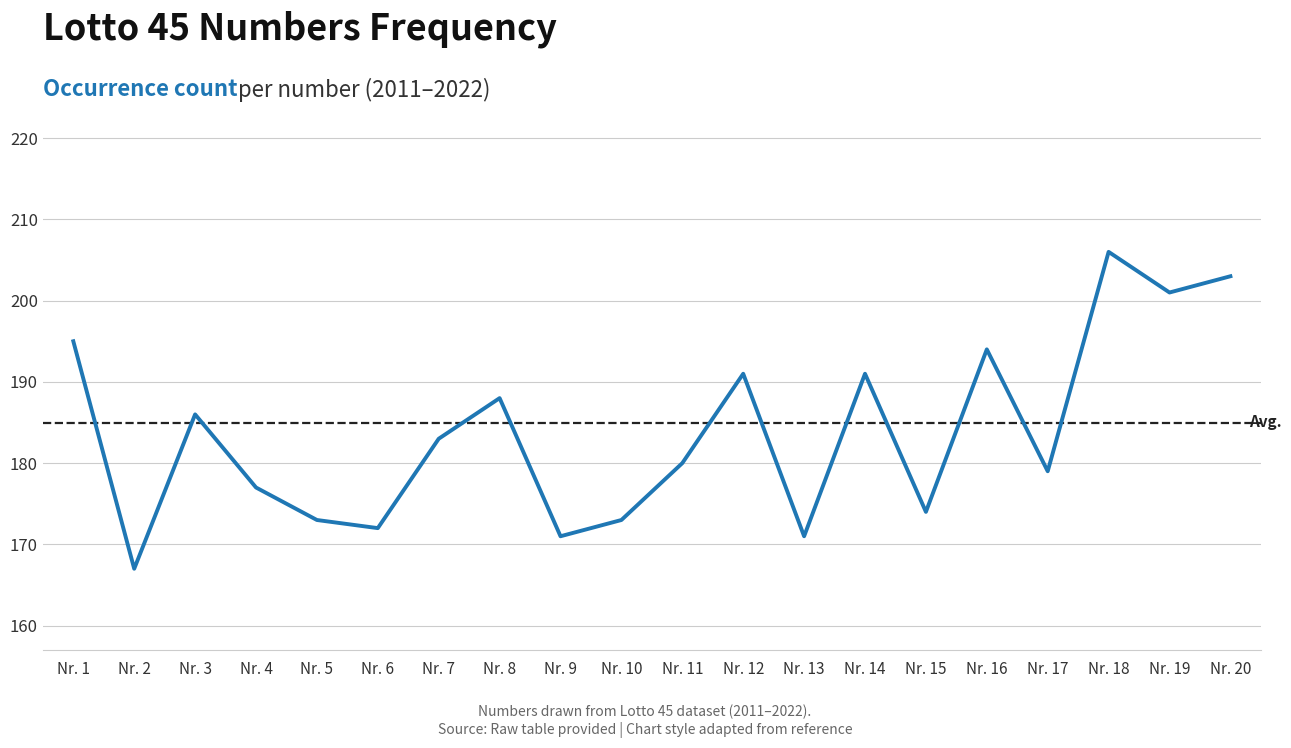

How many values are below 183?

10